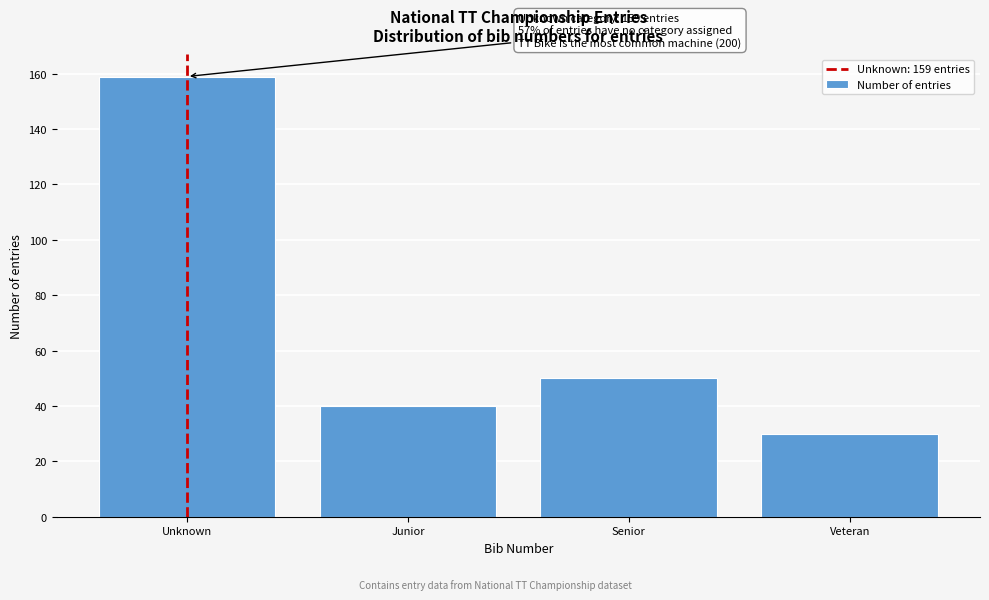

Reading left to right, what are all the values shown in this chart?

159	40	50	30